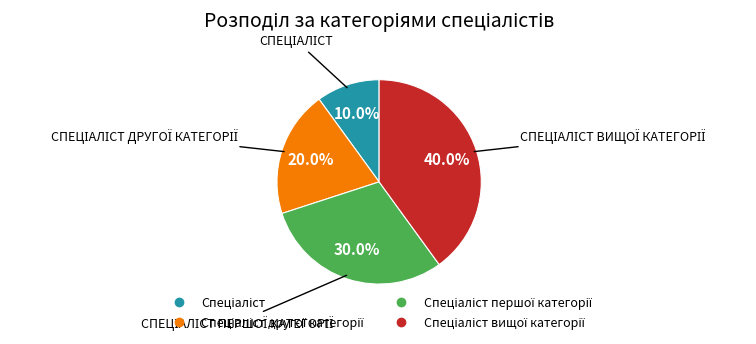

Does any single category account for the majority?

No